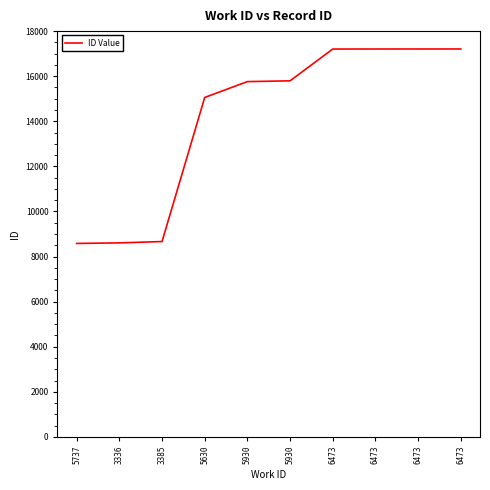

What is the sum of the values at 6473 and 6473?

34414